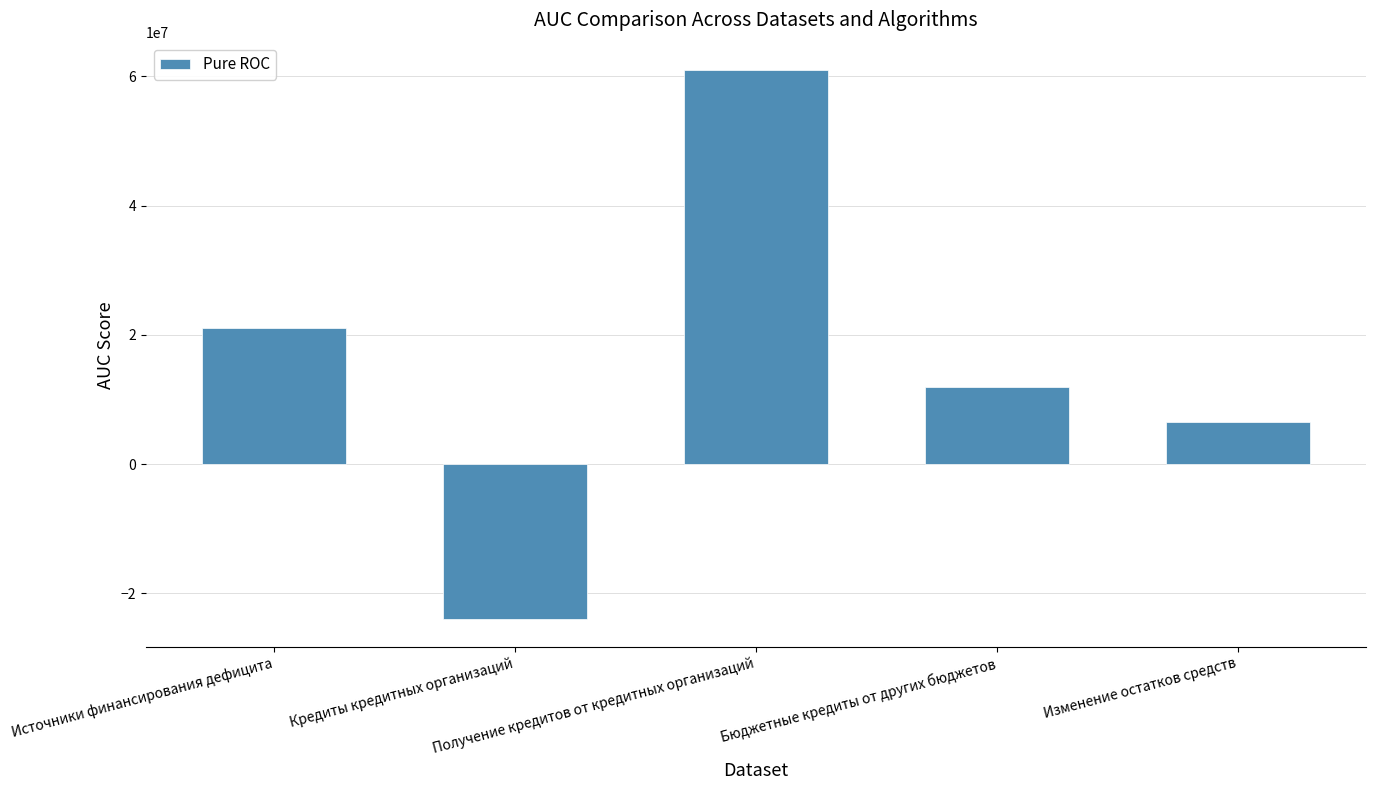

How many values are below zero?

1